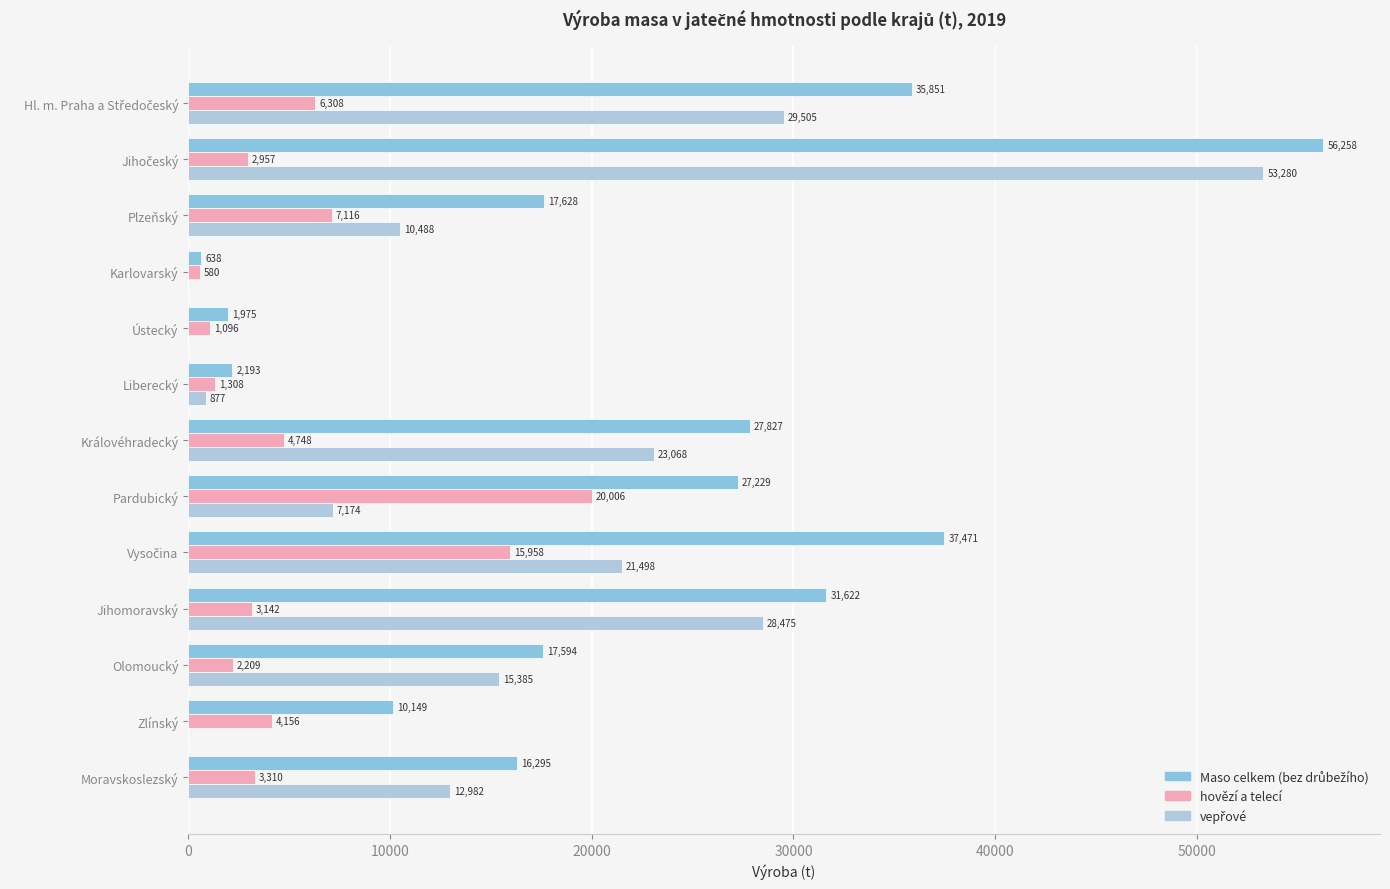

Count the number of data series in this chart.

3